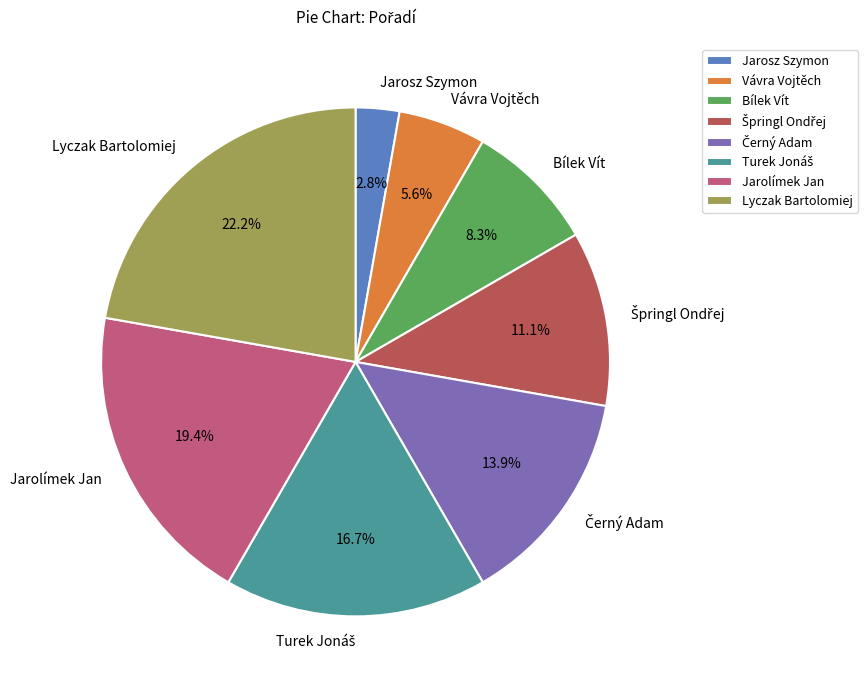

Which has a higher value, Bílek Vít or Jarolímek Jan?

Jarolímek Jan